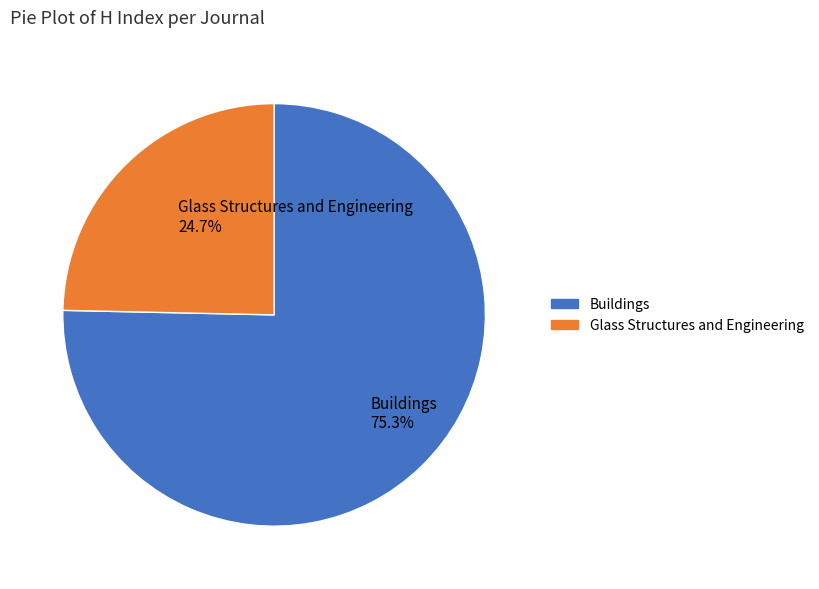

Which slice is the smallest?

Glass Structures and Engineering